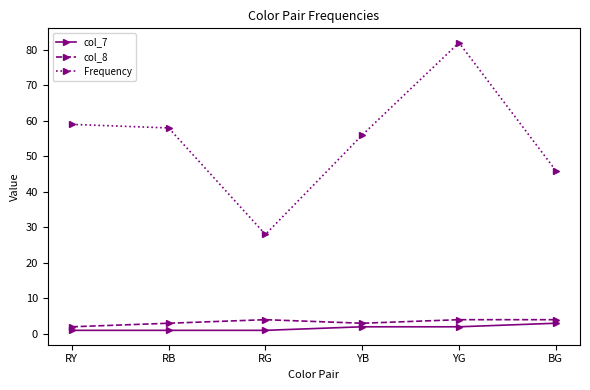

How many data points in col_8 are less than 4?

3